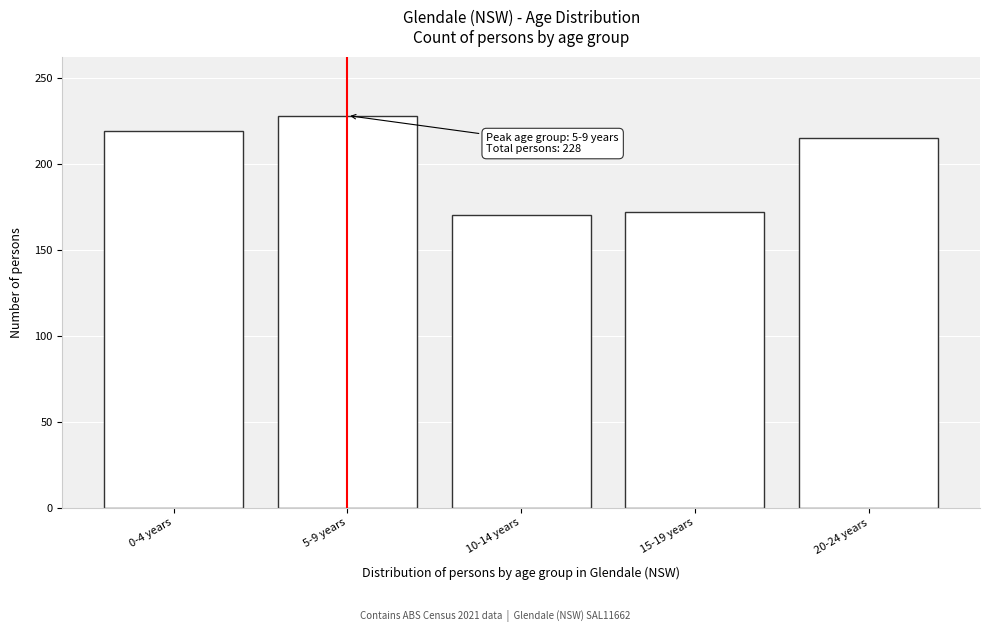

Reading left to right, what are all the values shown in this chart?

219	228	170	172	215